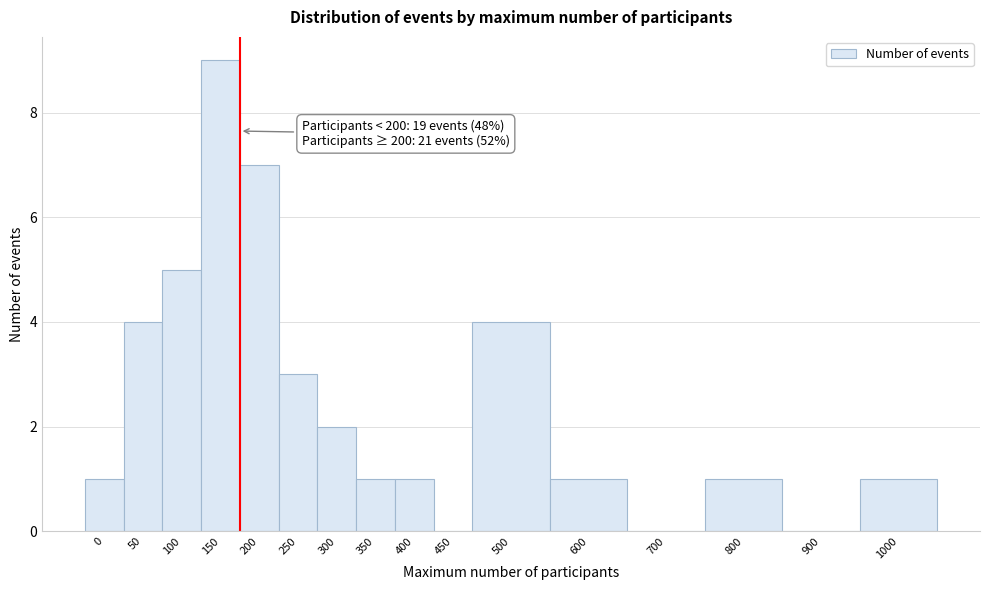

Reading right to left, transcribe all the data shown in this chart.

1000=1	900=0	800=1	700=0	600=1	500=4	450=0	400=1	350=1	300=2	250=3	200=7	150=9	100=5	50=4	0=1